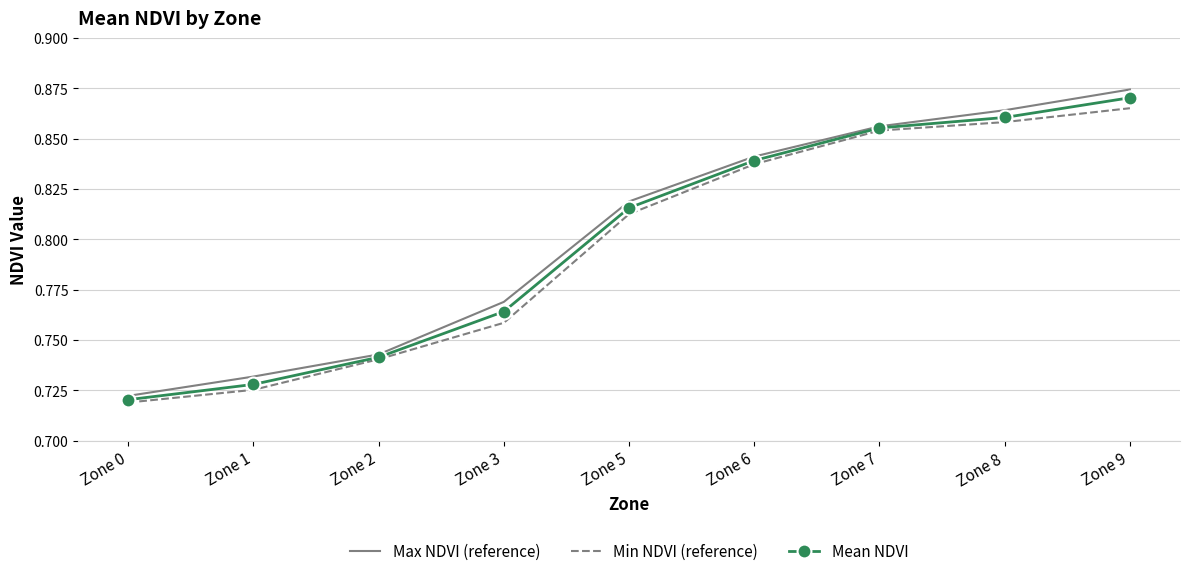

At which label is Min NDVI (reference) closest to 0?

Zone 0